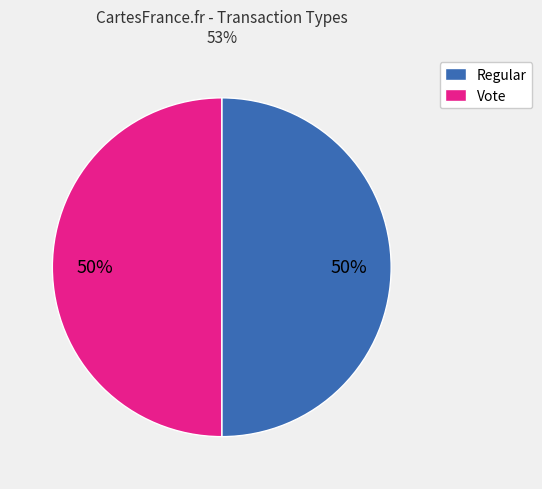

What percentage is the Regular slice, to the nearest percent?

50%